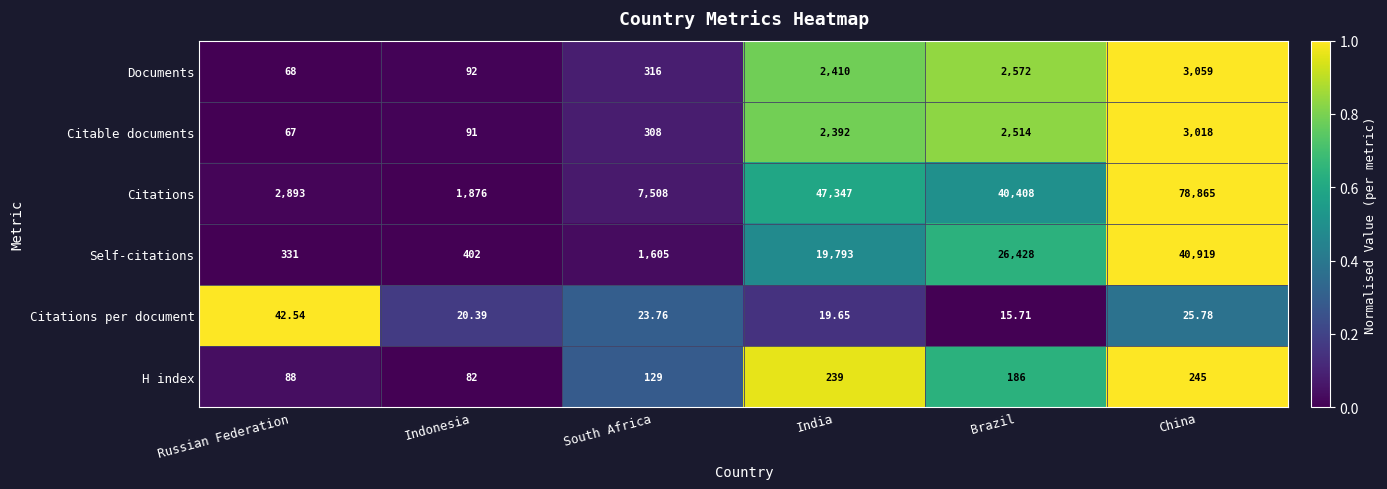

Which series changed the most between India and Brazil?

Citations